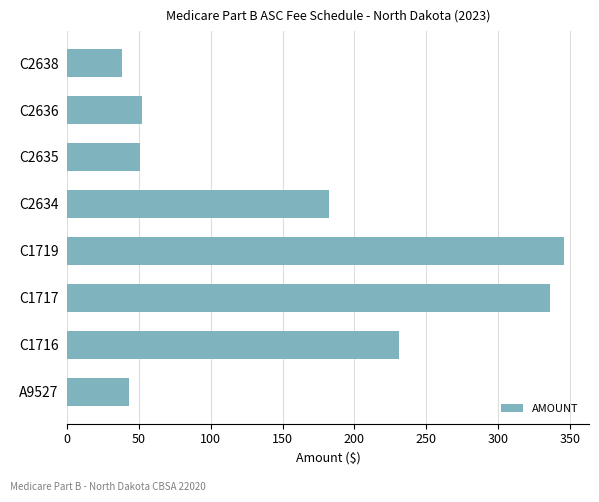

How many categories are shown in the chart?

8